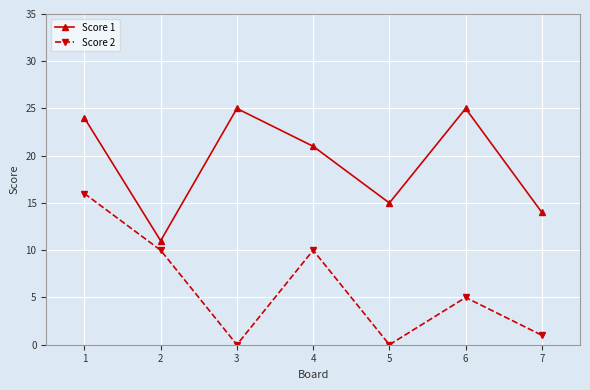

Is this an area chart (filled region under the line)?

No